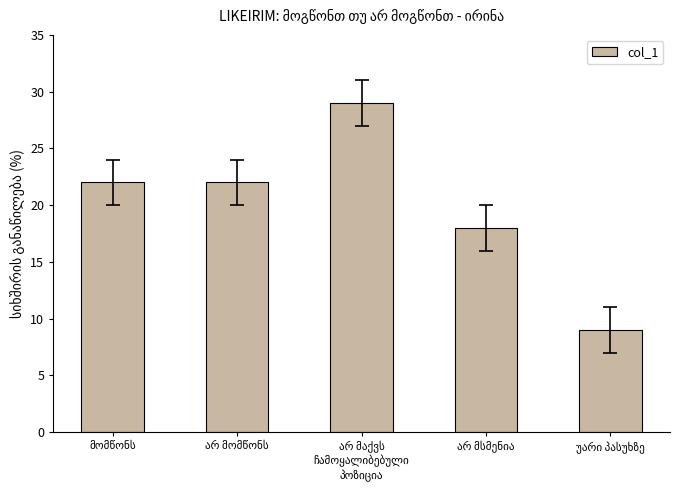

How many bars are there in total?

5